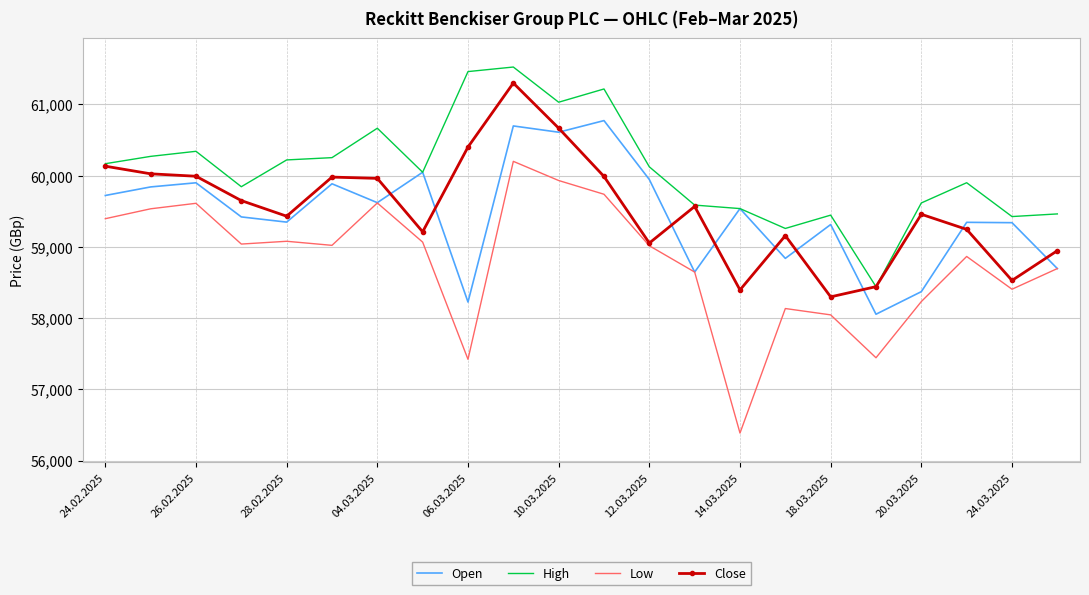

What is the minimum value shown in the chart?

56387